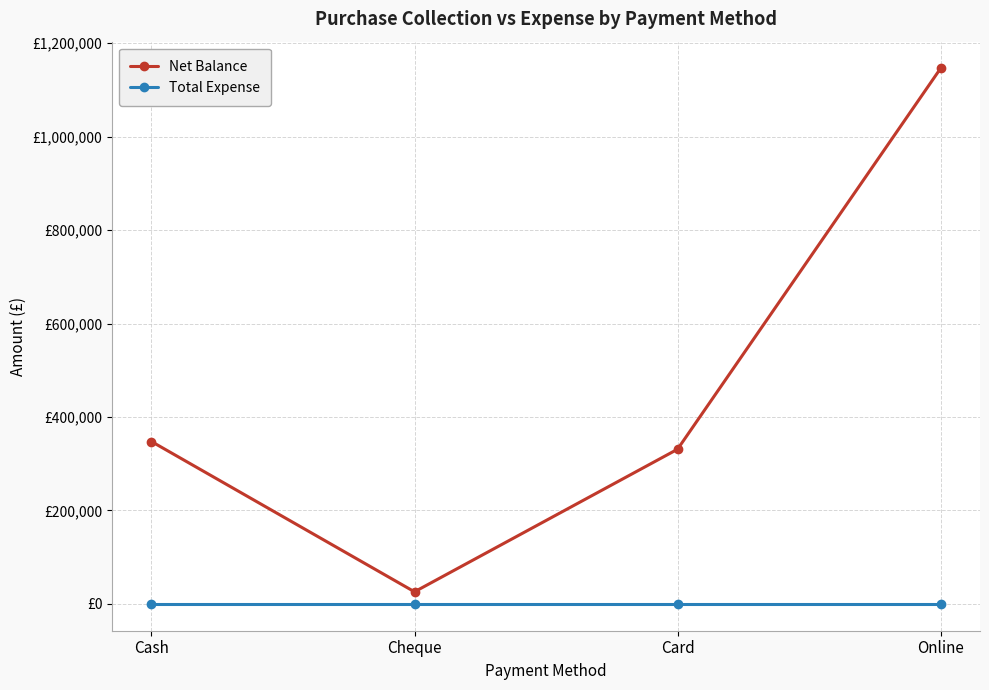

Where is the first local minimum for Net Balance?

Cheque